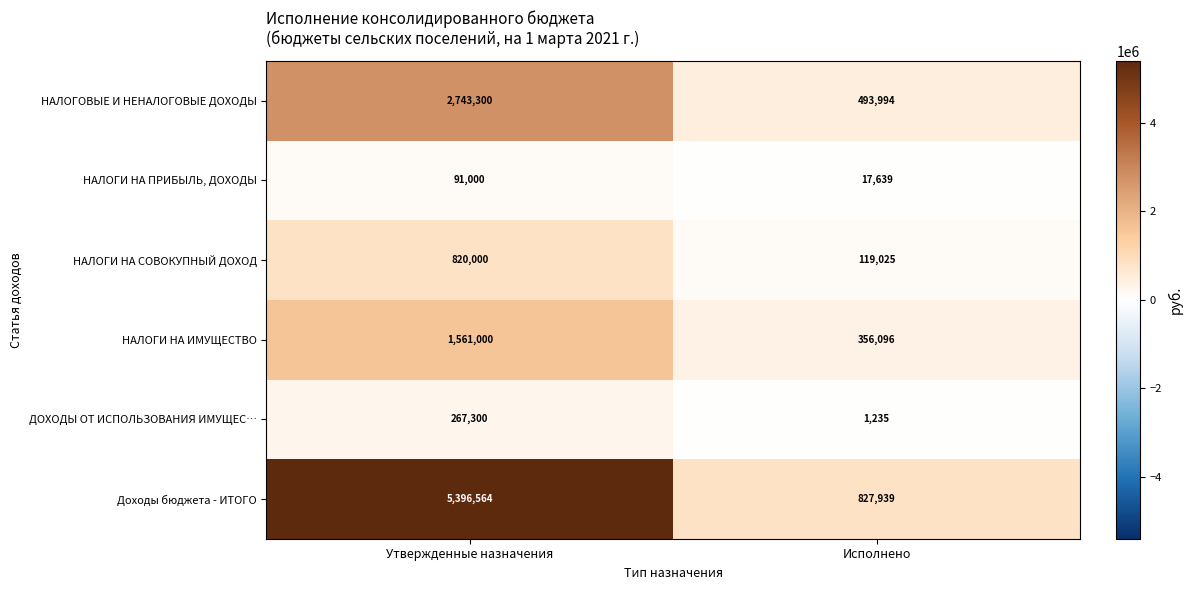

What is the difference between the highest and lowest values at Исполнено?

826704